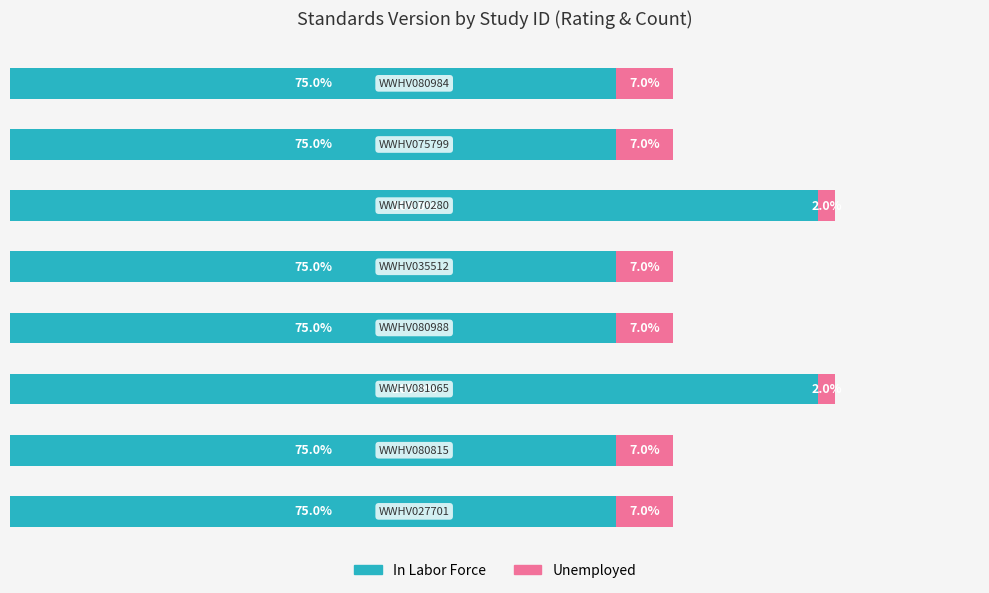

What are all the series names shown in the legend?

In Labor Force, Unemployed